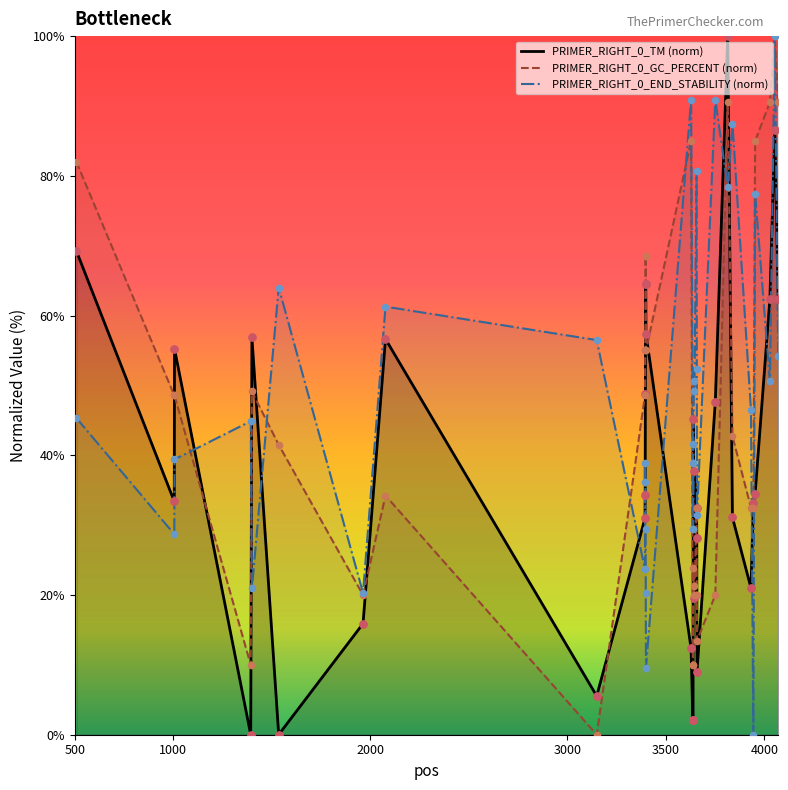

Which series has the largest Y range (max minus min)?

PRIMER_RIGHT_0_TM